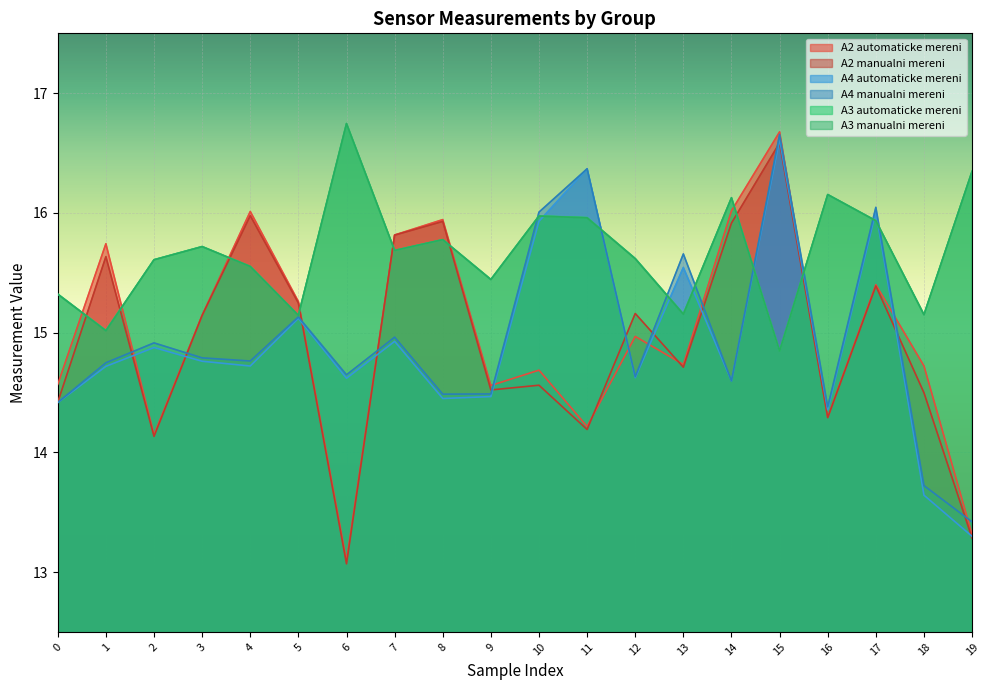

The value of A3 manualni mereni at 8 is 15.8. True or false?

True